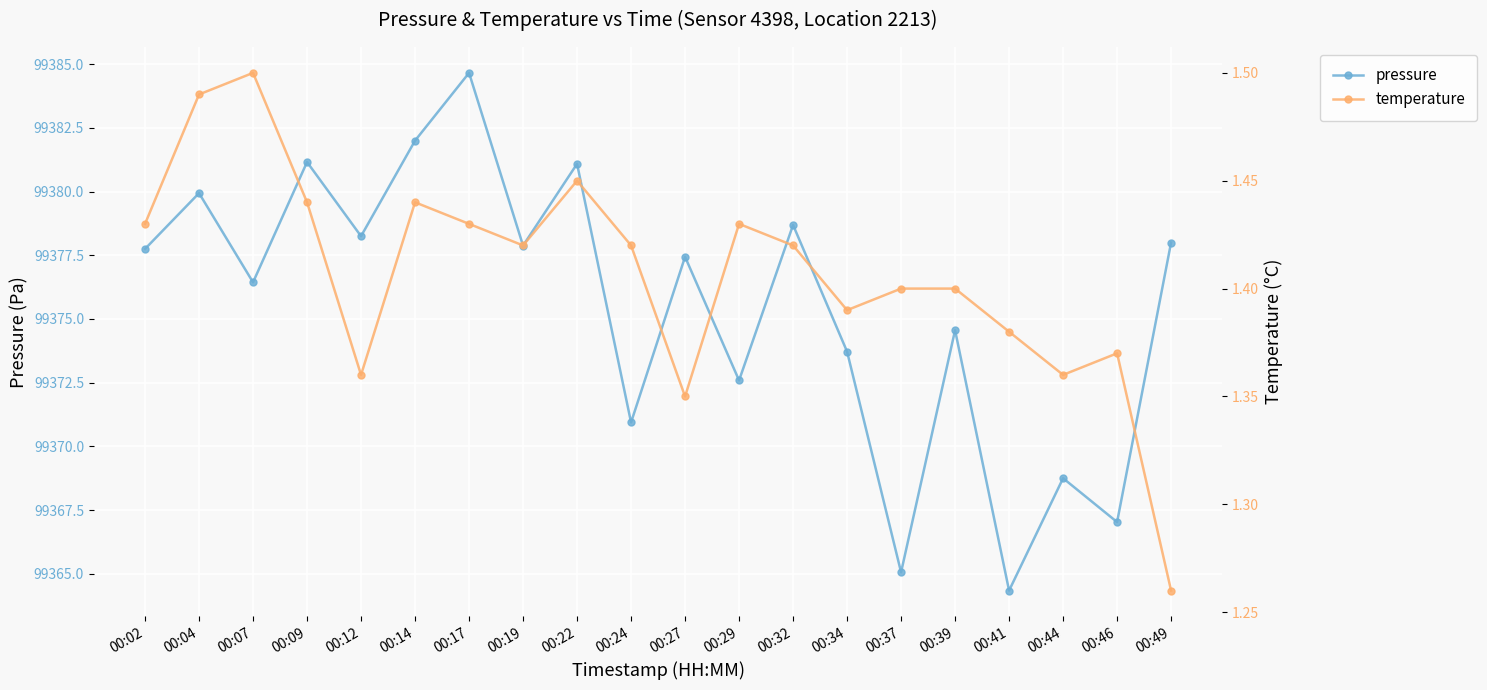

Which series has the largest range (max minus min)?

pressure